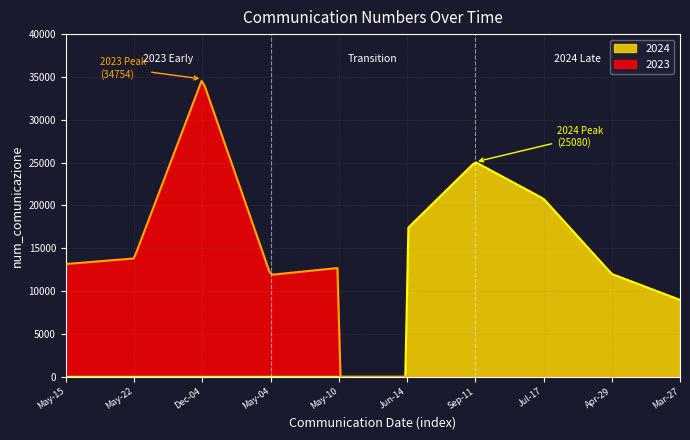

In 2023, how many points are higher than both neighbors (excluding endpoints)?

2